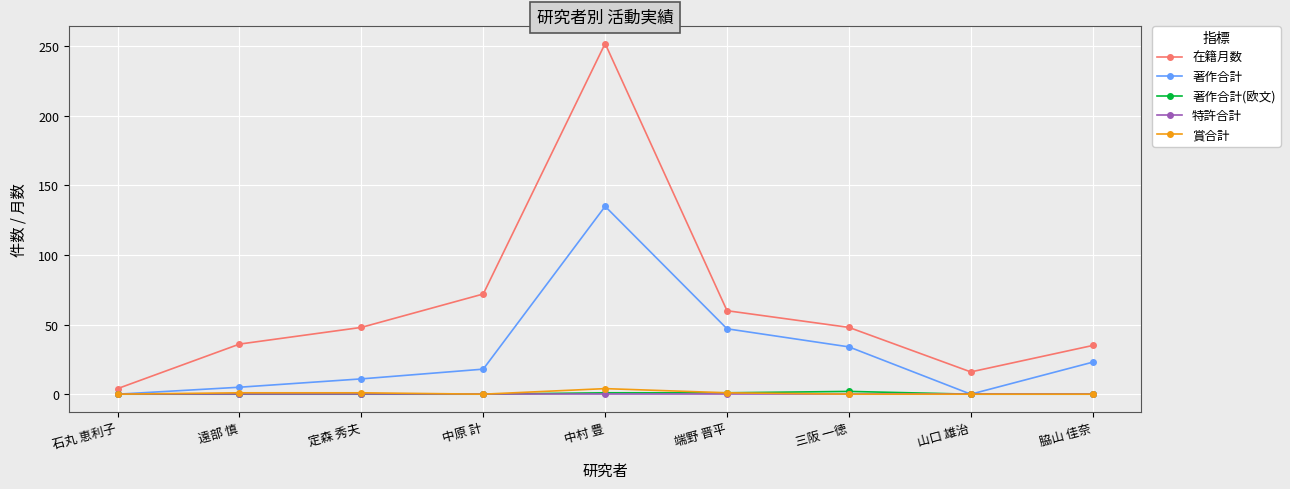

Count the number of data series in this chart.

5